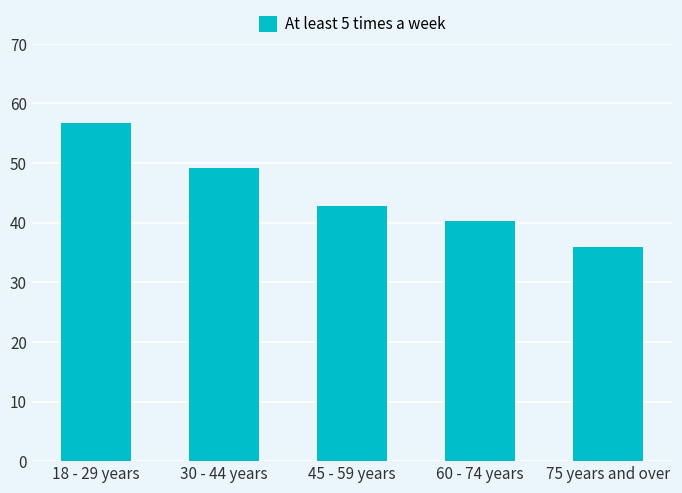

Reading left to right, transcribe all the data shown in this chart.

56.8	49.1	42.8	40.3	36.0